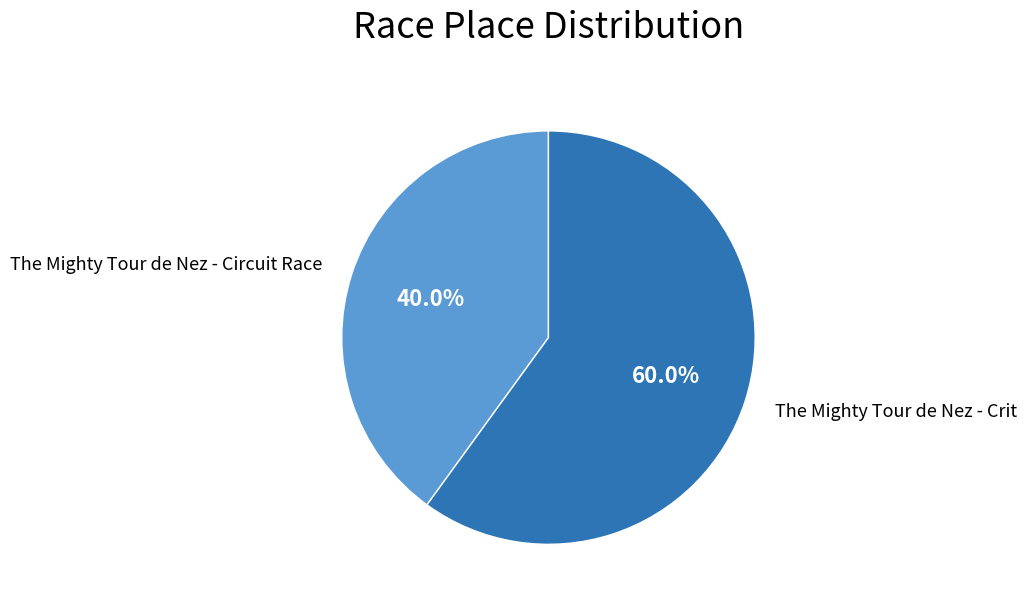

How many slices are in this pie chart?

2